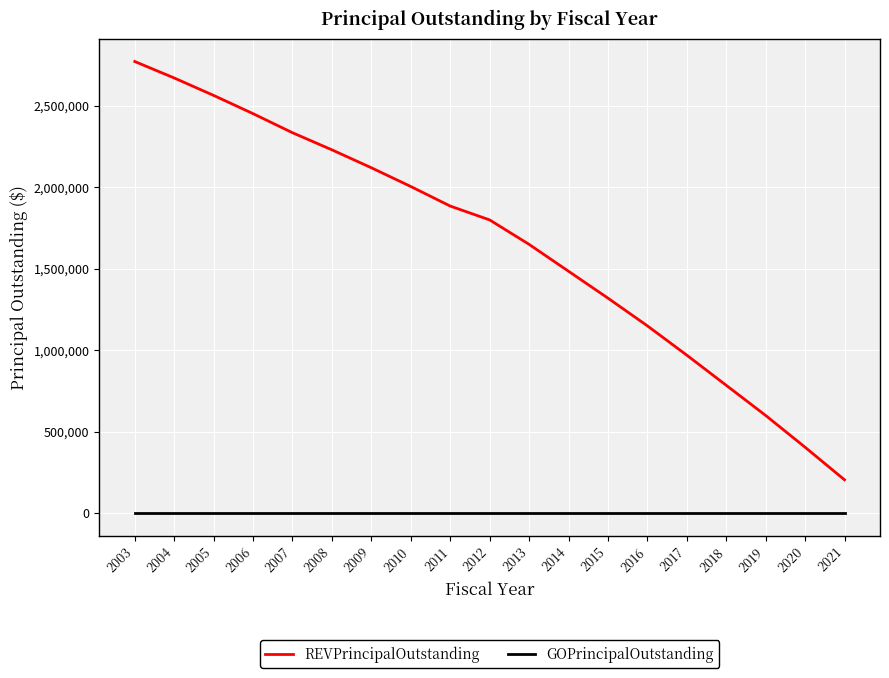

Does the chart have visible grid lines?

Yes